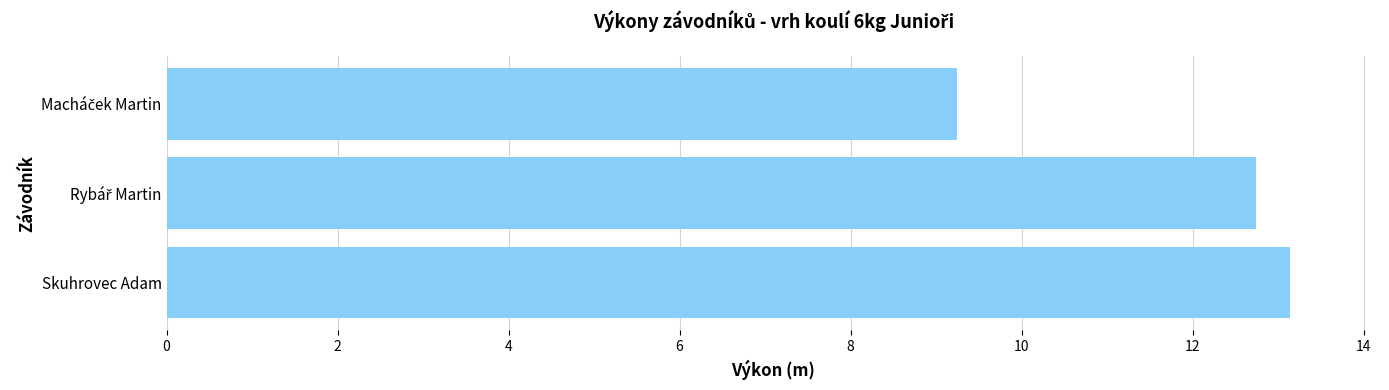

Which label corresponds to the largest value in the chart?

Skuhrovec Adam